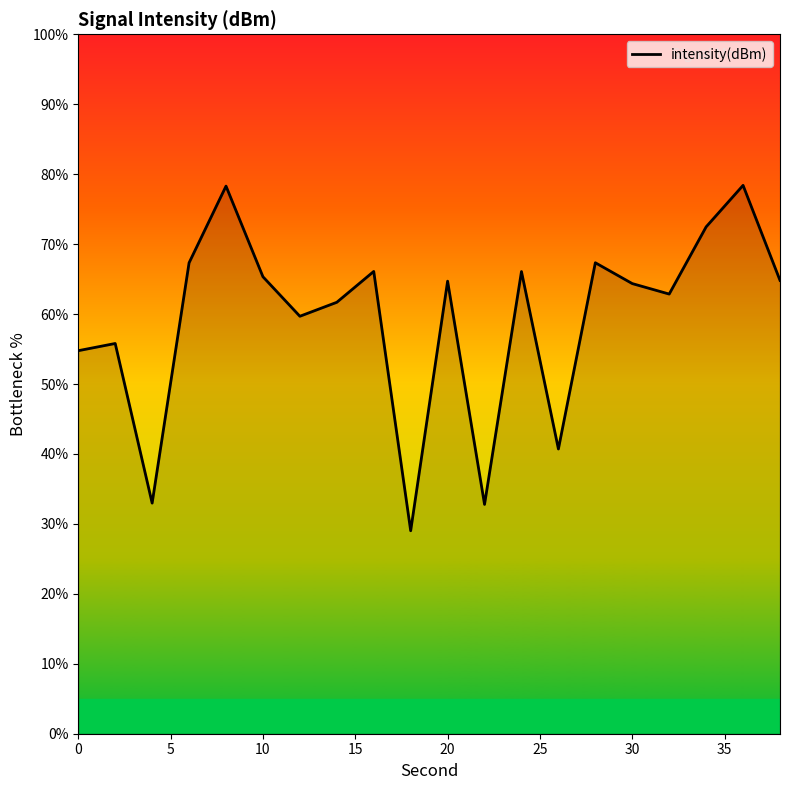

What is the average value?

59.3